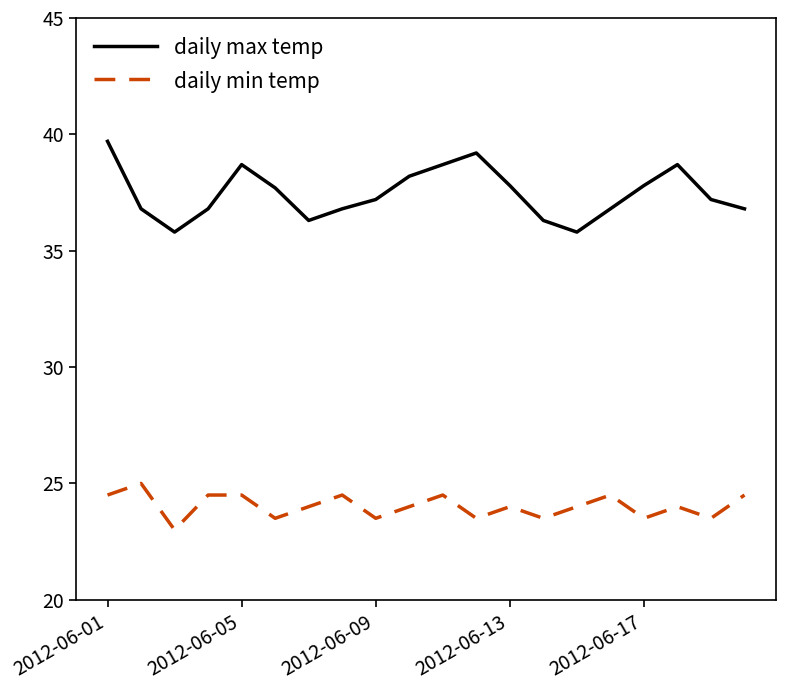

True or false: daily min temp and daily max temp cross at least once.

False